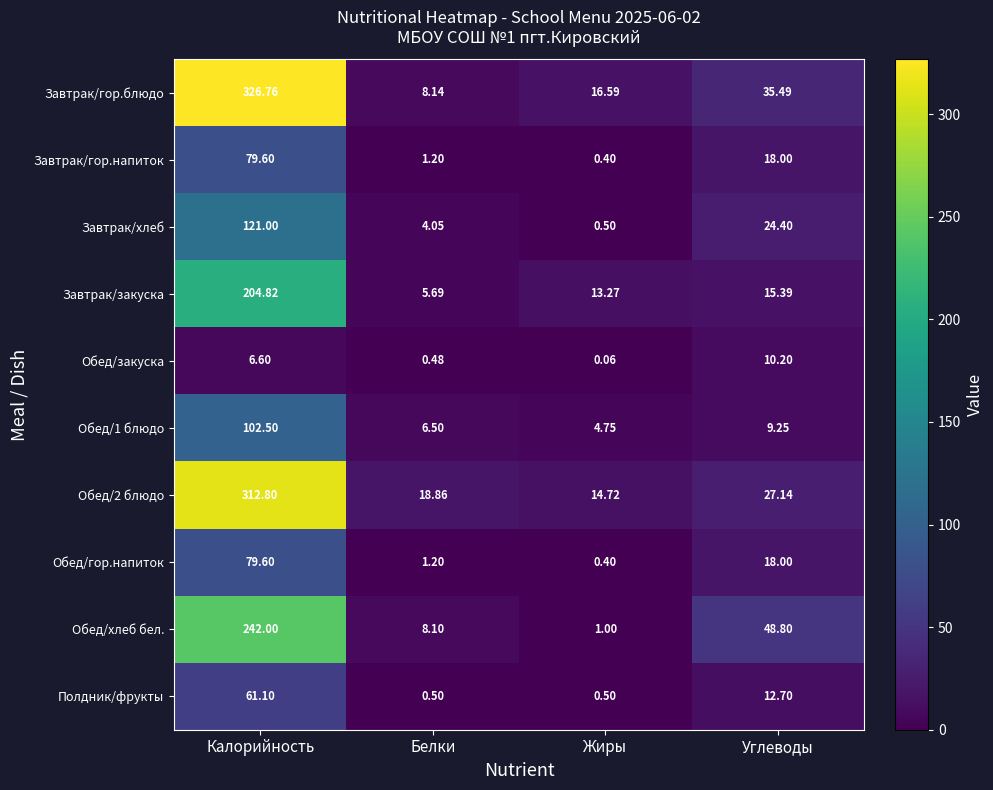

List the labels in order of Обед/закуска value, largest first.

Углеводы, Калорийность, Белки, Жиры